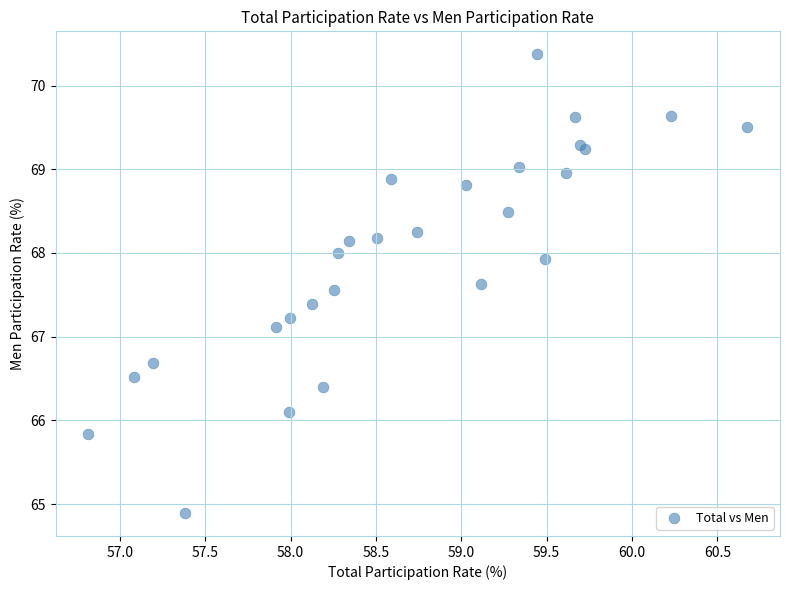

What Y value in the scatter plot is closest to 67?

67.1